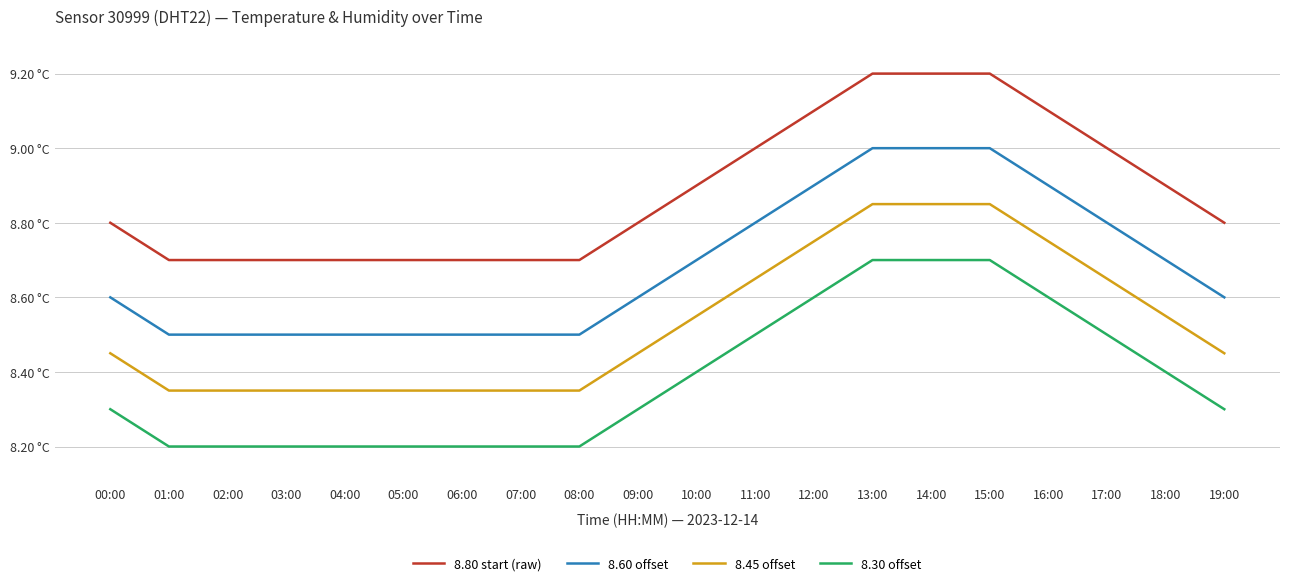

Does the chart have visible grid lines?

Yes